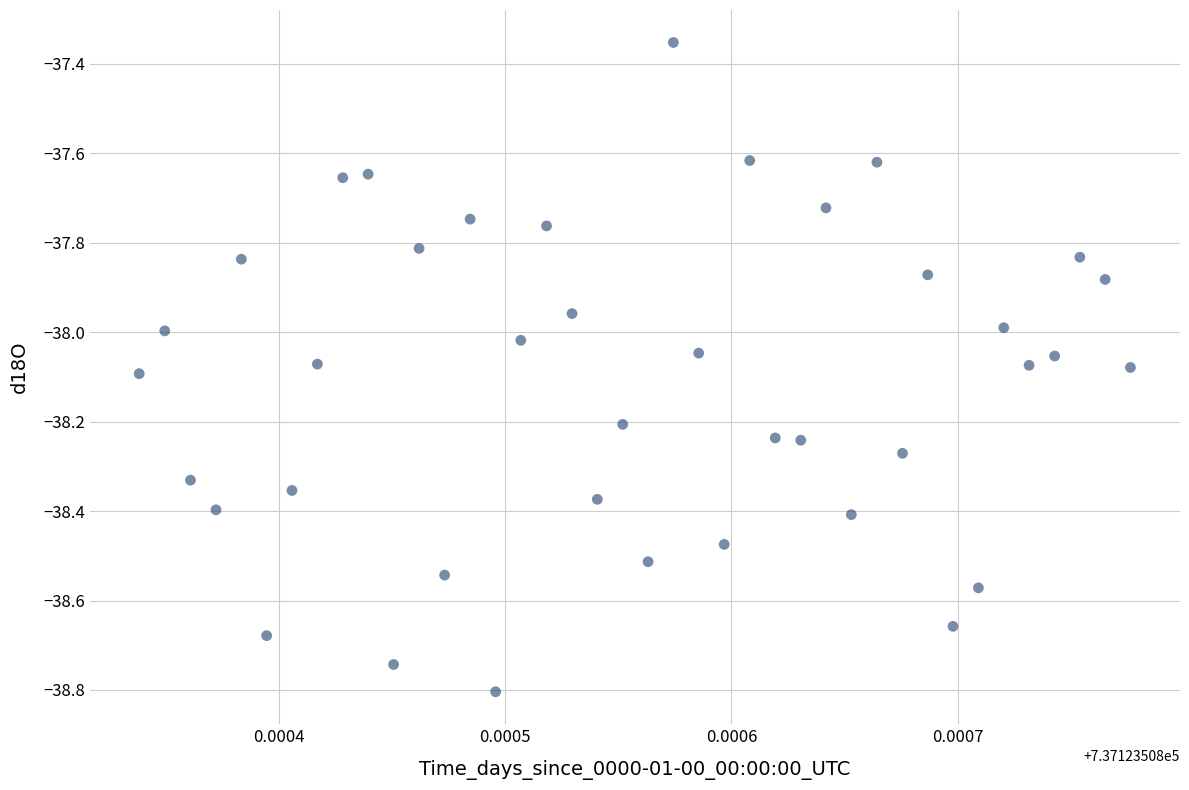

What is the range of Y values (max minus min)?

1.5